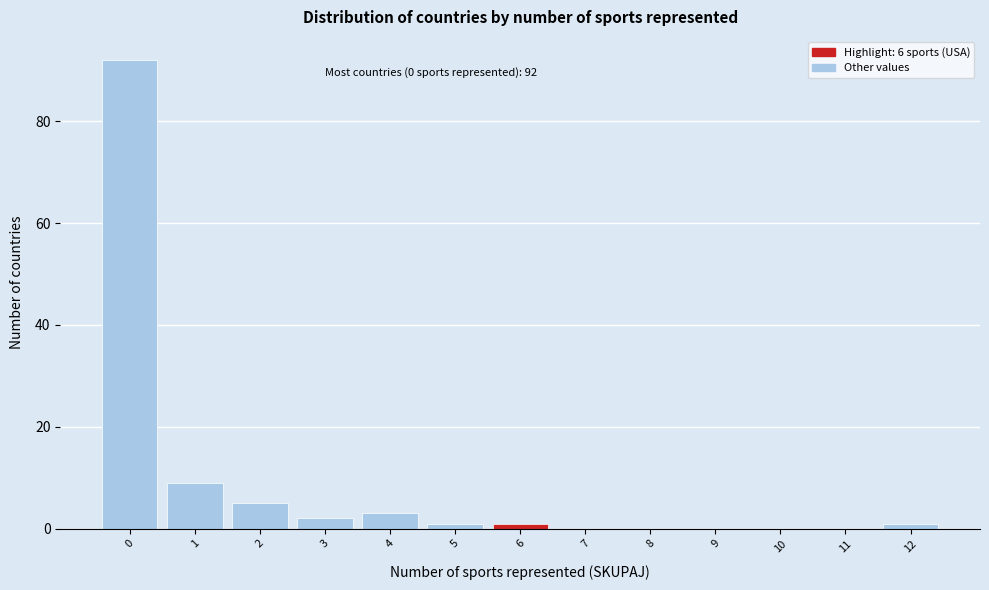

What is the maximum value shown in the chart?

92